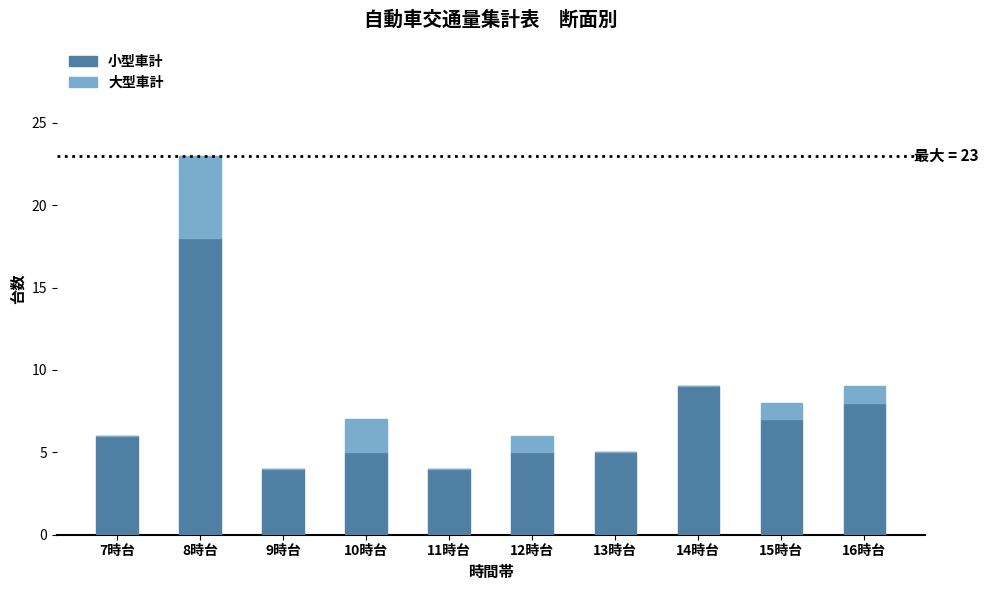

Which category has the highest value in the 小型車計 series?

8時台